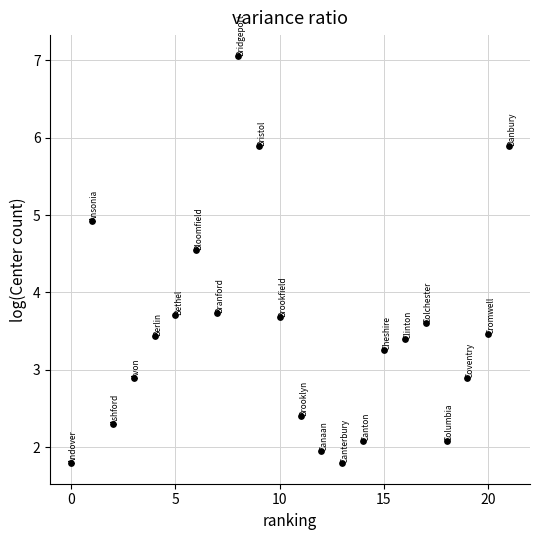

What is the range of Y values (max minus min)?

5.3